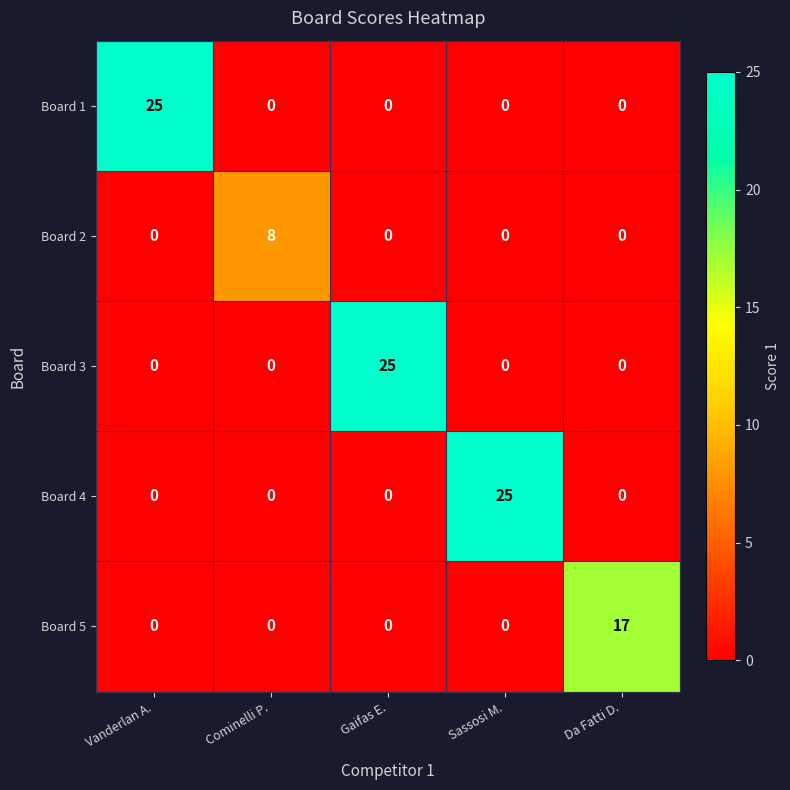

What is the difference between the Board 1 values at Vanderlan A. and Cominelli P.?

25